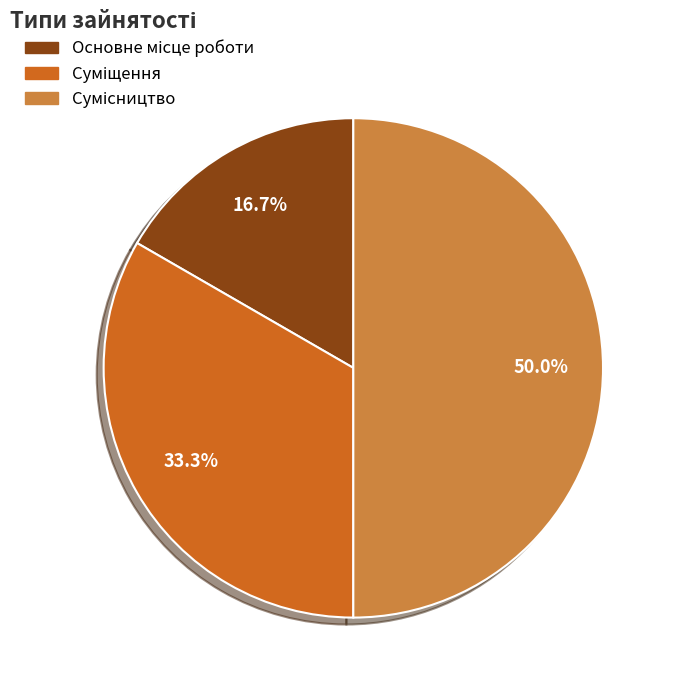

Which slice is the smallest?

Основне місце роботи